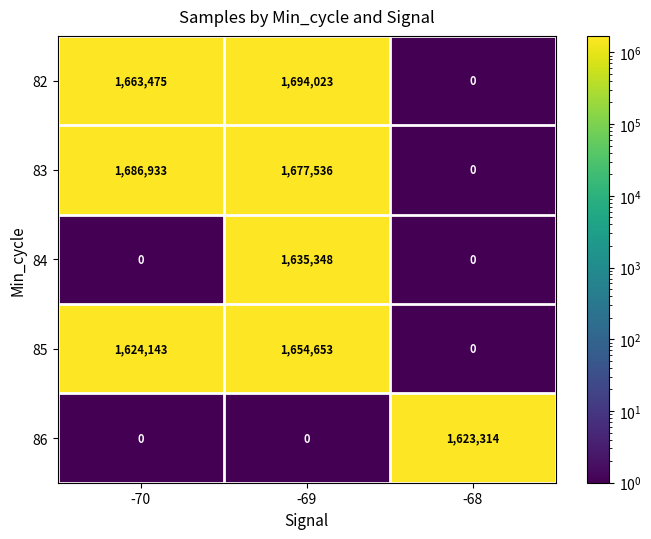

Which series has the largest total across all categories?

83